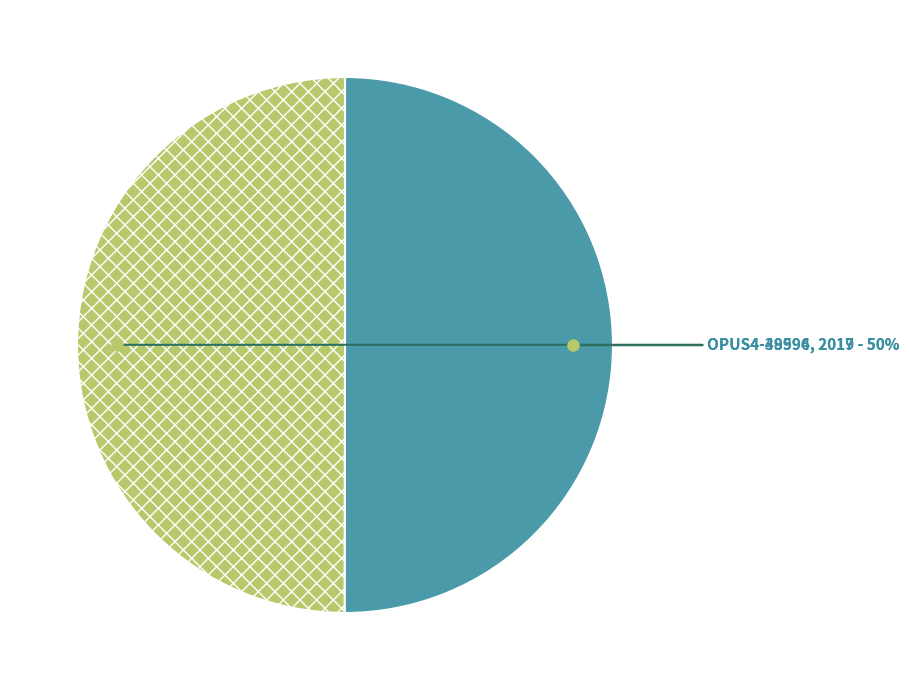

Count the number of slices in the pie.

2